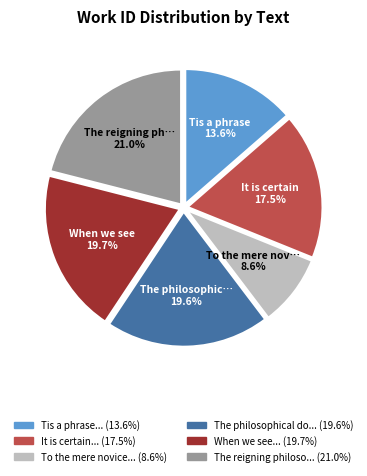

Does any single category account for the majority?

No